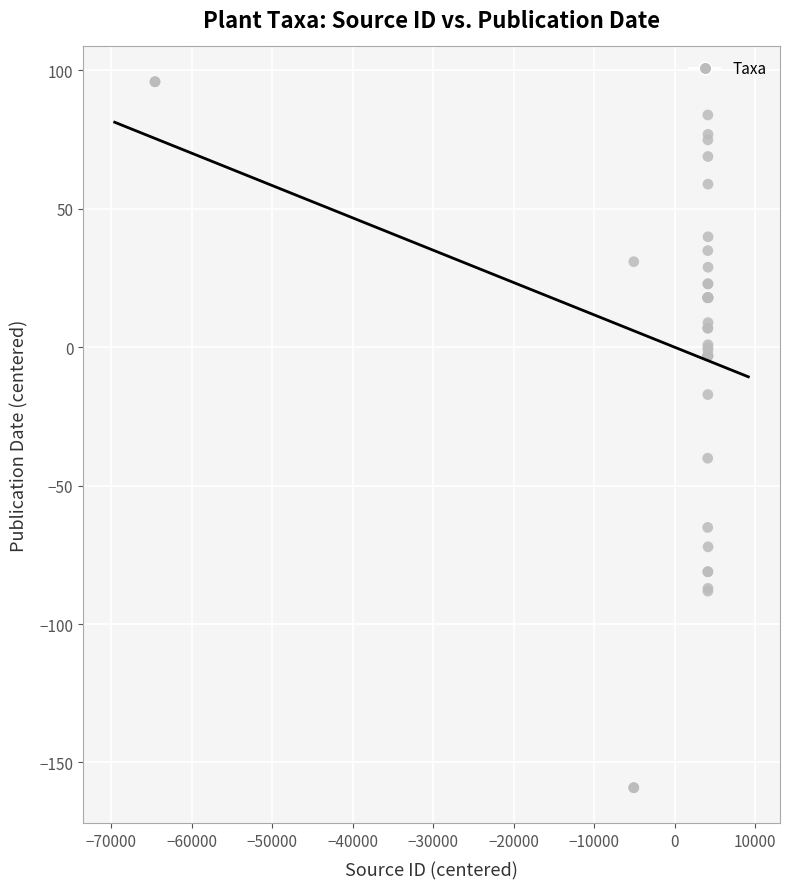

What Y value in the scatter plot is closest to -31?

-40.1